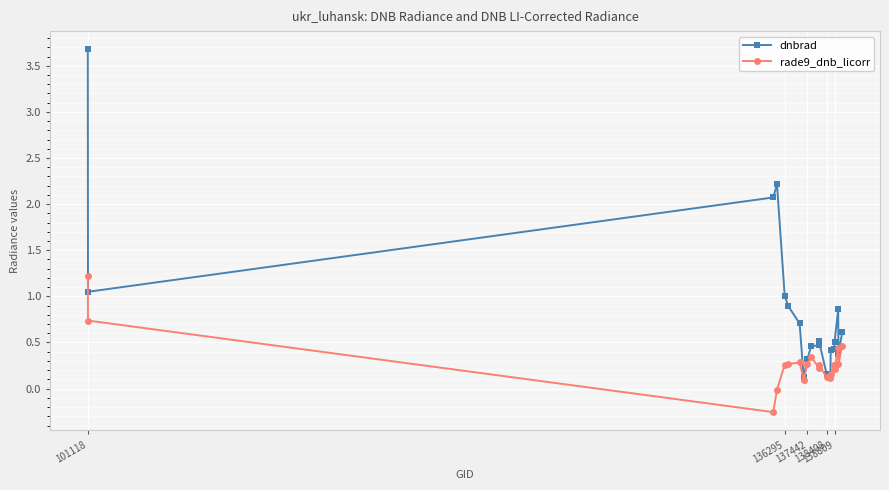

Which series has the largest range (max minus min)?

dnbrad